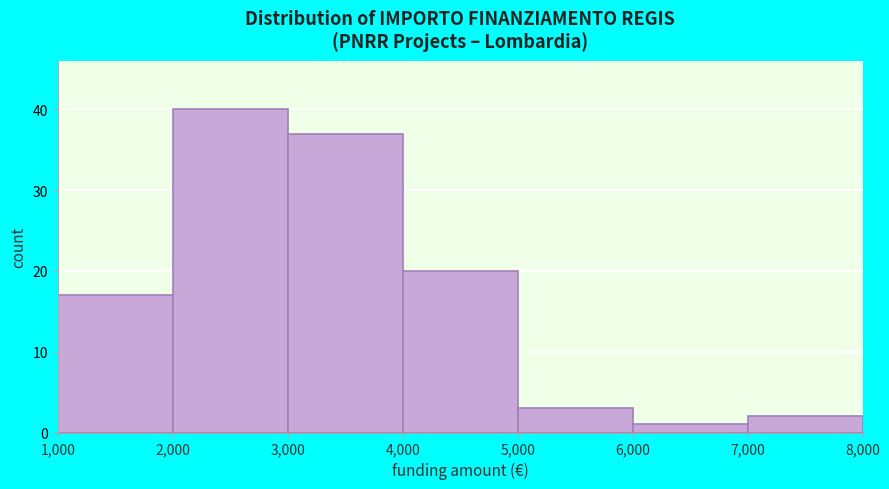

Reading left to right, transcribe this chart: for each bar, give the range it covers on the x-axis and its height. The values are not printed on the chart, so give them approximately, as read against the axis.

1,000 to 2,000: 17
2,000 to 3,000: 40
3,000 to 4,000: 37
4,000 to 5,000: 20
5,000 to 6,000: 3
6,000 to 7,000: 1
7,000 to 8,000: 2